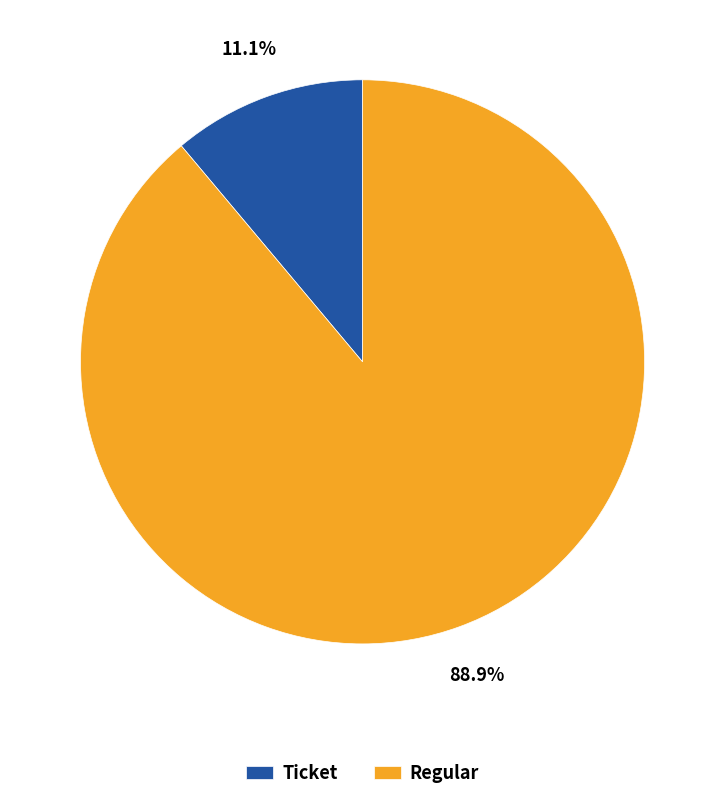

What is the total percentage of Regular and Ticket?

100.0%